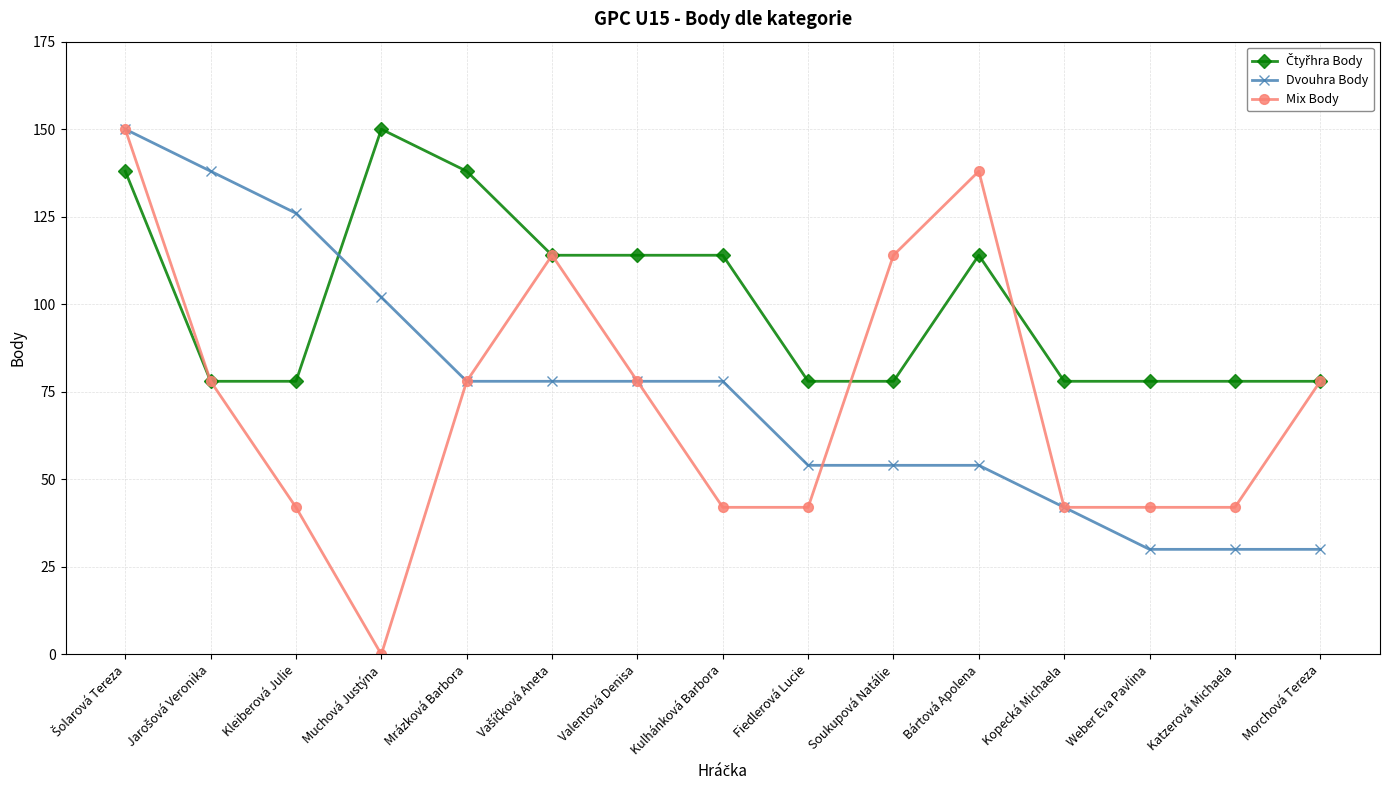

The Mix Body series shows 42 at Katzerová Michaela. True or false?

True